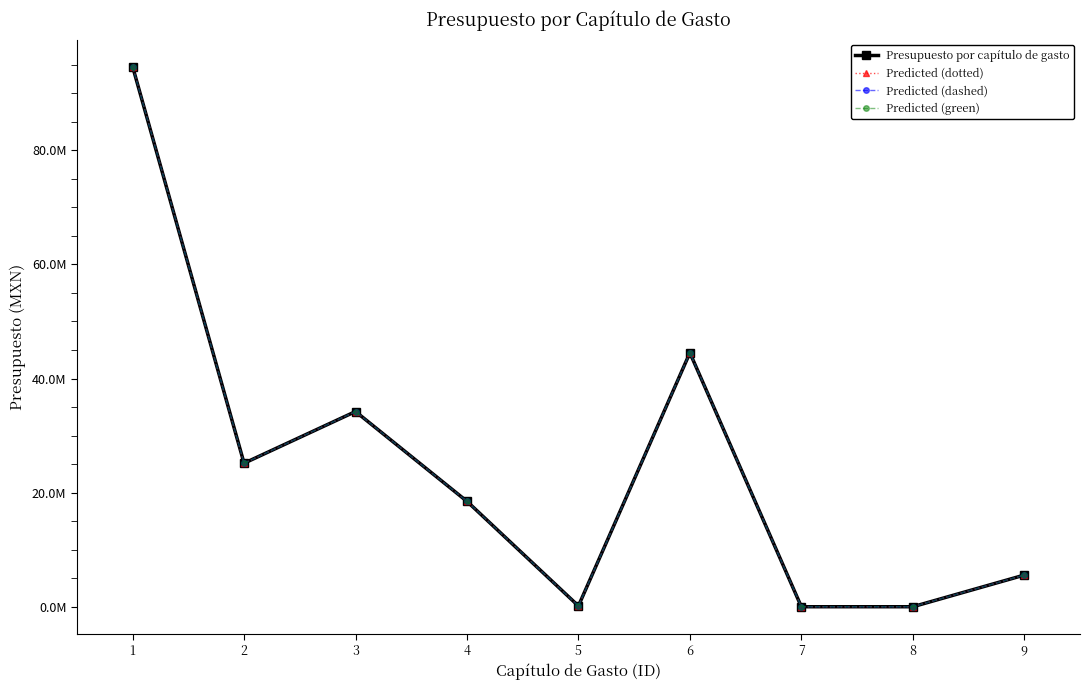

At which label does Predicted (green) reach its peak?

1